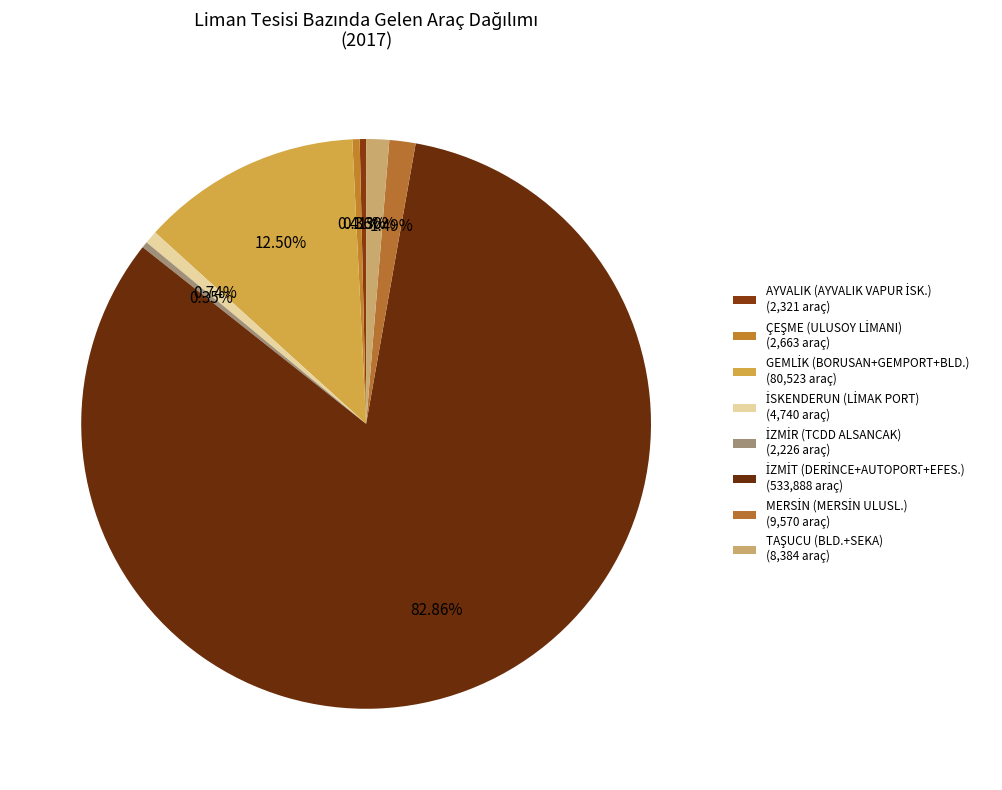

Count the number of slices in the pie.

8